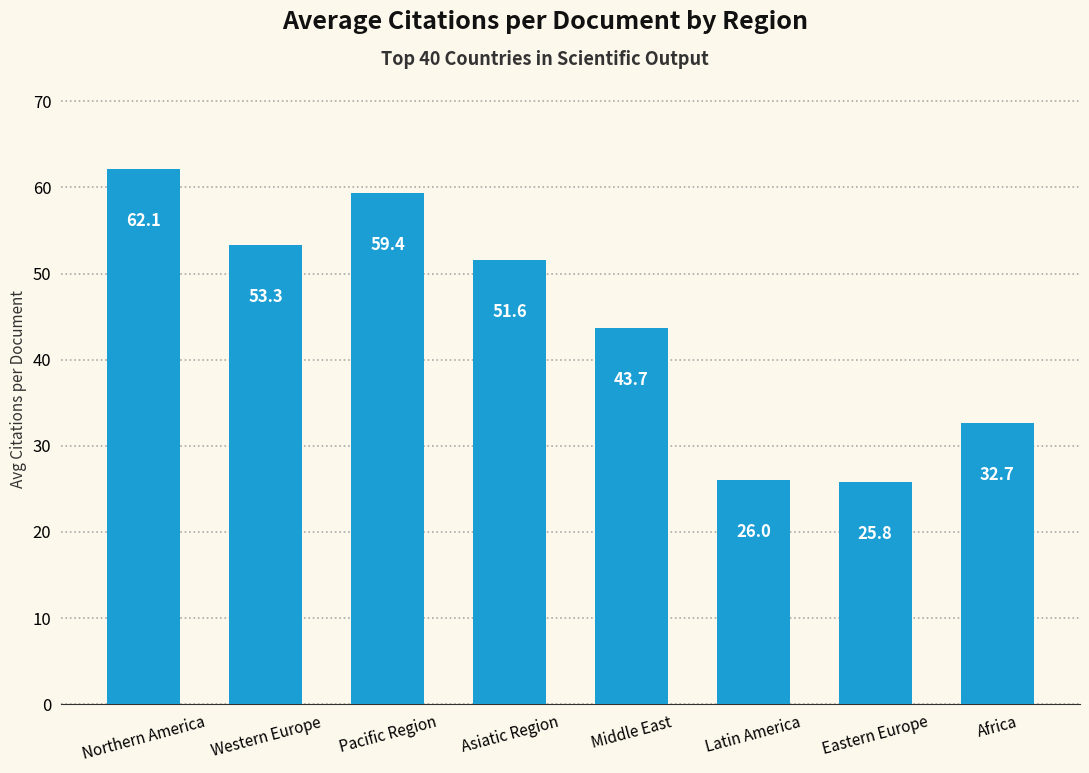

Where does the data first go above 51?

Northern America